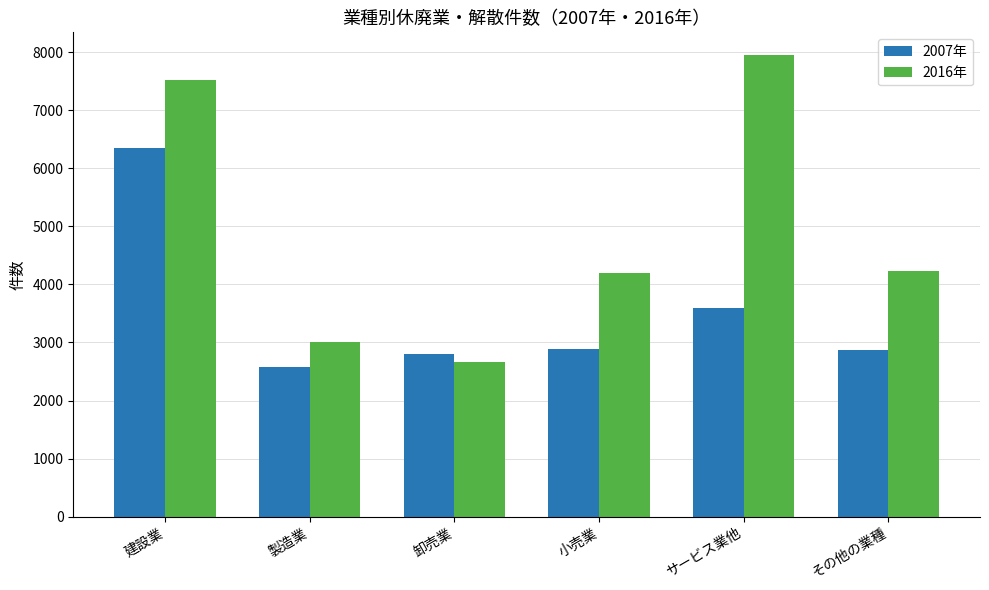

What are all the series names shown in the legend?

2007年, 2016年